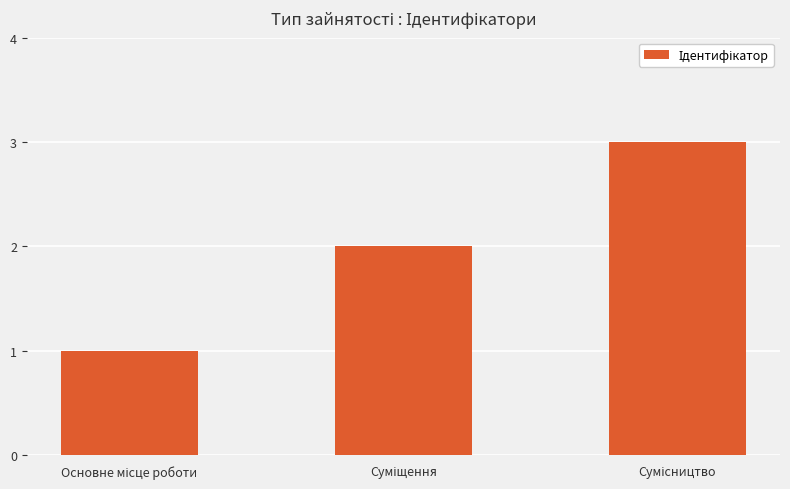

What is the smallest value displayed?

1